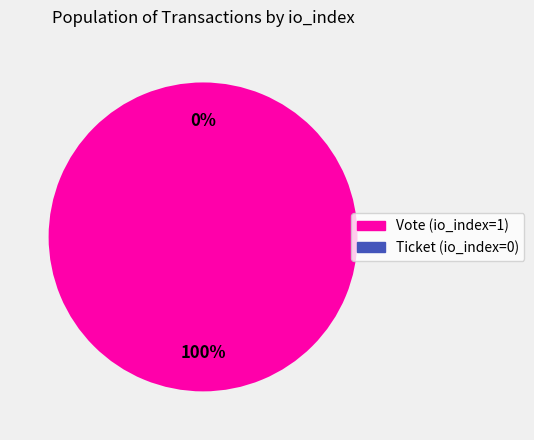

What is the change in value from Vote (io_index=1) to Ticket (io_index=0)?

-1